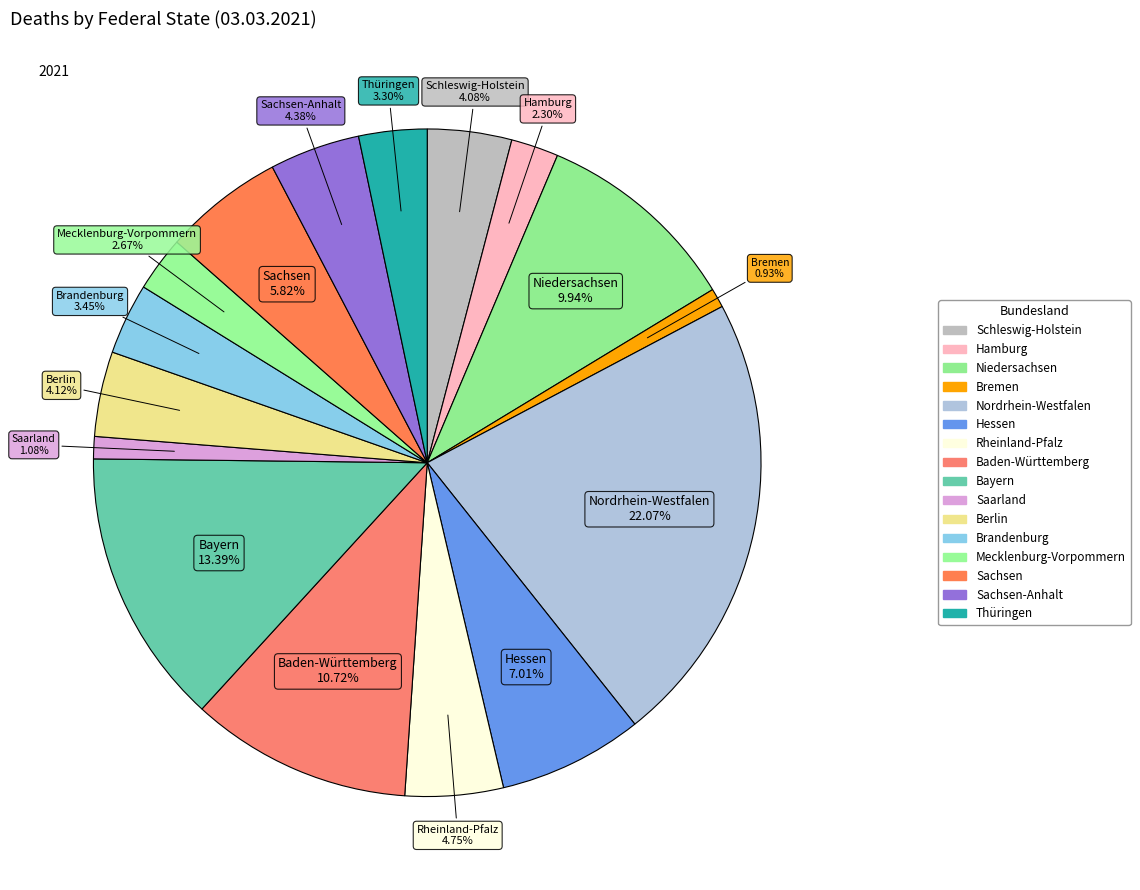

Which slice is the smallest?

Bremen